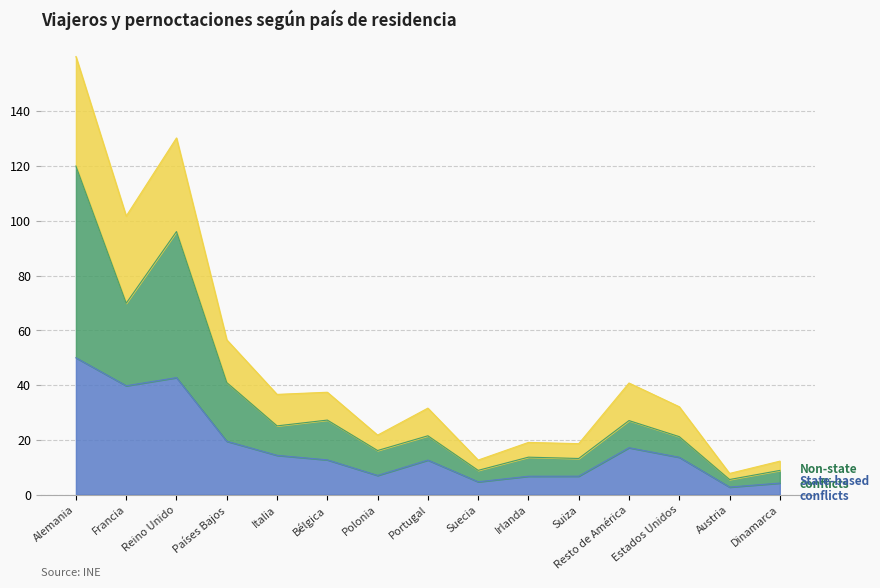

True or false: Non-state conflicts and State-based conflicts intersect in this chart.

False